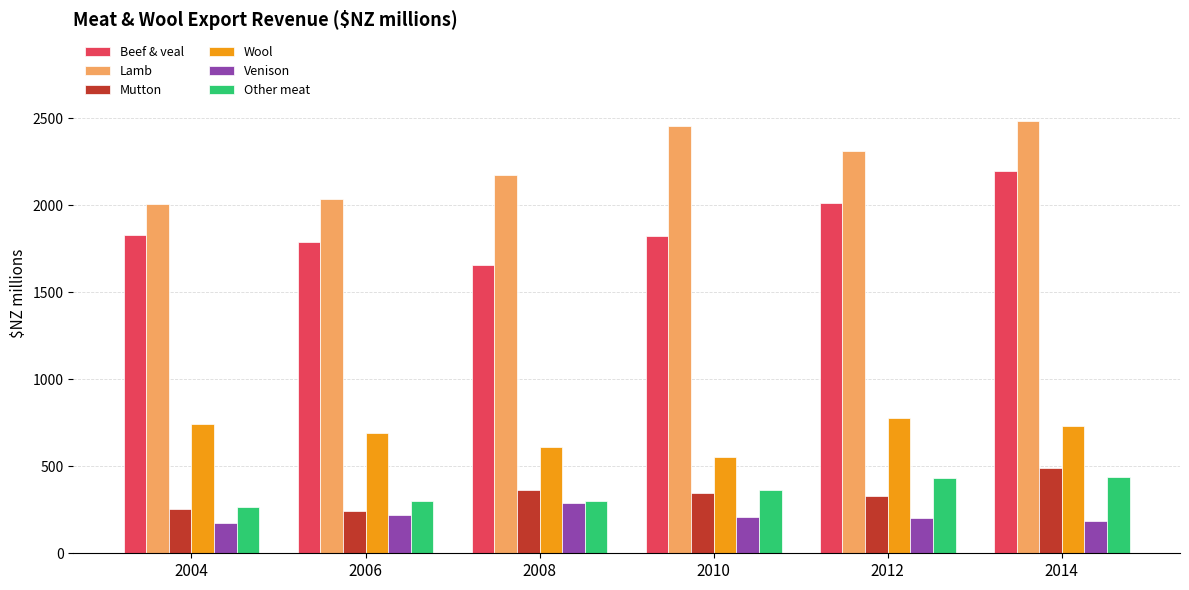

The value of Beef & veal at 2006 is 828. True or false?

False